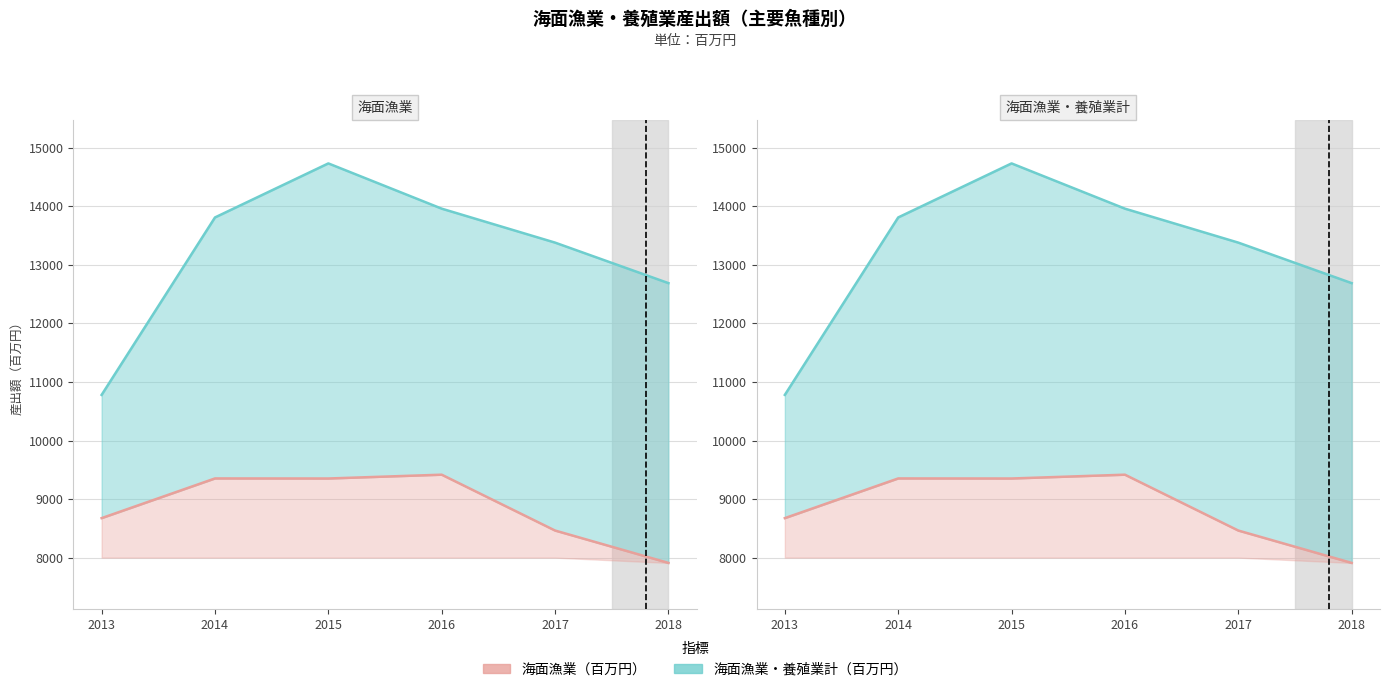

Does the chart display data point markers on the line(s)?

No